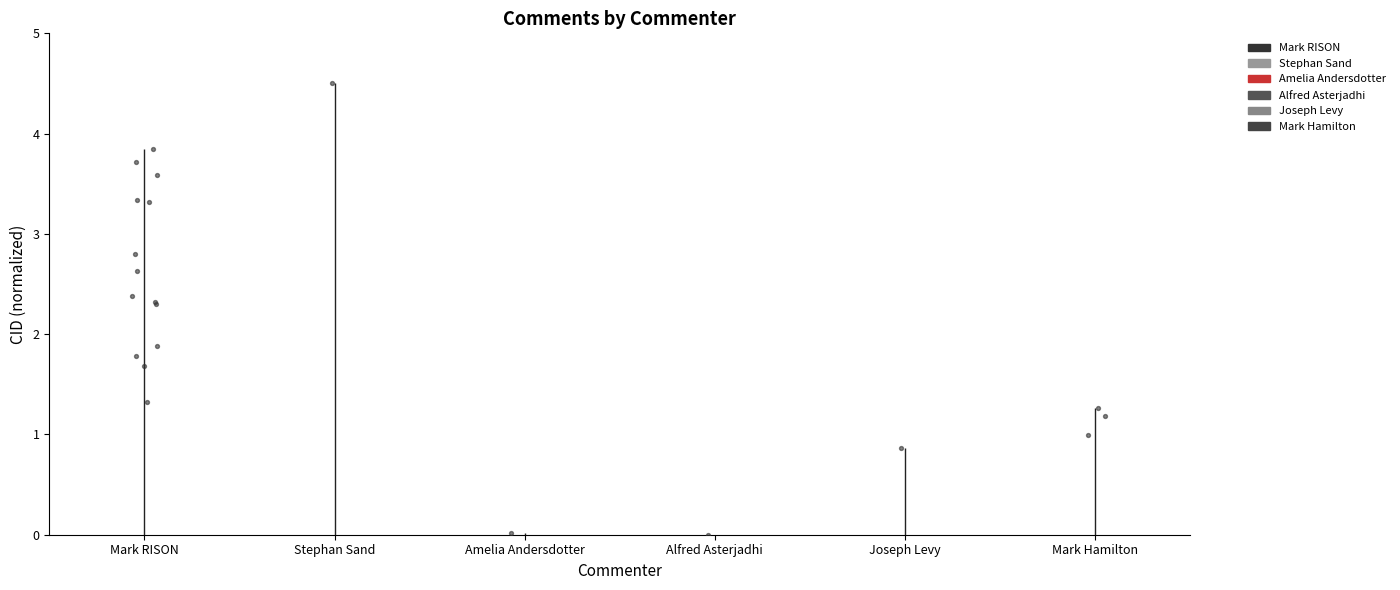

Is the value of Mark RISON at Mark RISON greater than the value of Alfred Asterjadhi at Mark RISON?

No